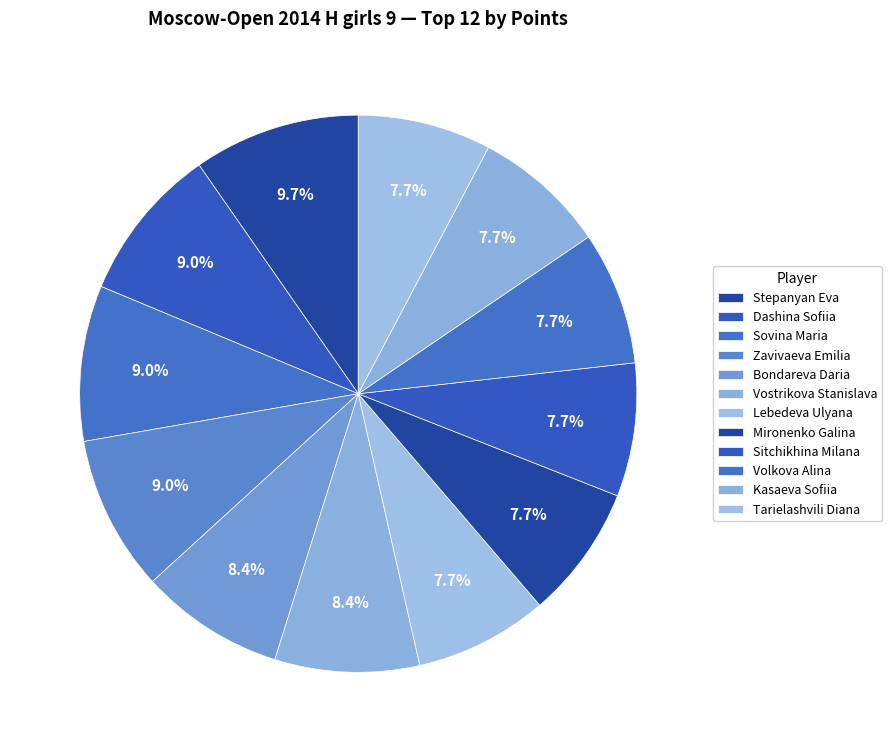

To the nearest percent, what is the difference between the largest and smallest slice percentages?

2%